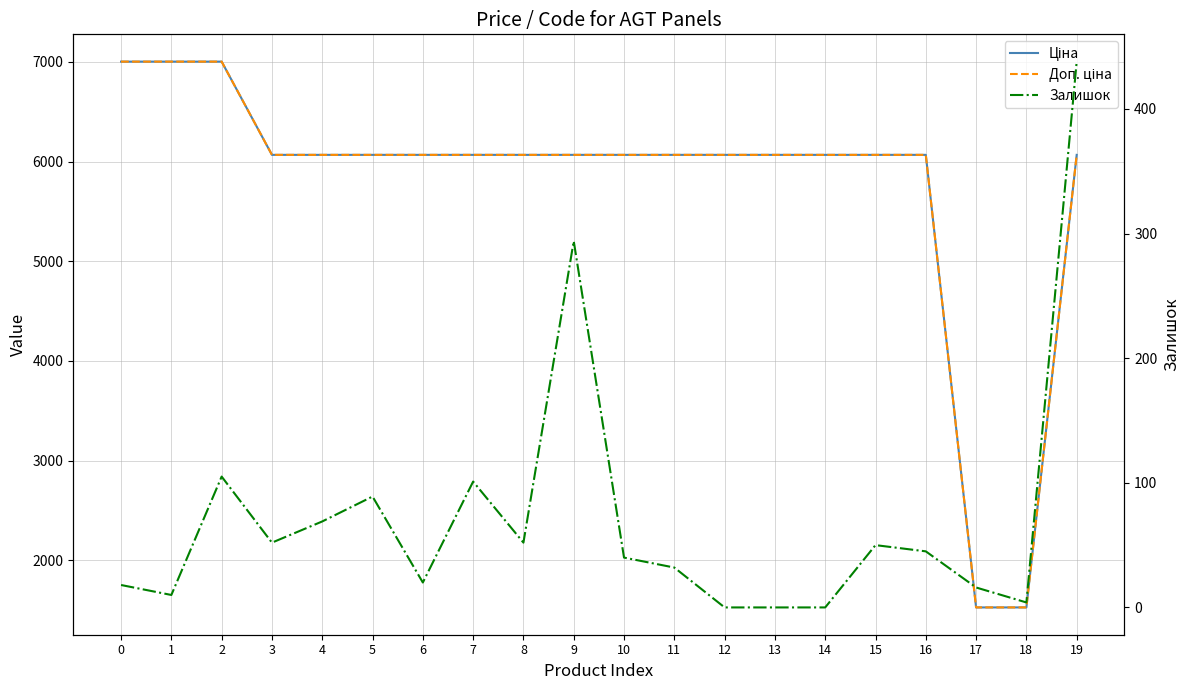

Reading right to left, list all the values displayed in this chart.

Ціна: 19=6067.2	18=1526.8	17=1526.8	16=6067.2	15=6067.2	14=6067.2	13=6067.2	12=6067.2	11=6067.2	10=6067.2	9=6067.2	8=6067.2	7=6067.2	6=6067.2	5=6067.2	4=6067.2	3=6067.2	2=7002.7	1=7002.7	0=7002.7
Доп. ціна: 19=6067.2	18=1527.0	17=1527.0	16=6067.2	15=6067.2	14=6067.2	13=6067.2	12=6067.2	11=6067.2	10=6067.2	9=6067.2	8=6067.2	7=6067.2	6=6067.2	5=6067.2	4=6067.2	3=6067.2	2=7002.7	1=7002.7	0=7002.7
Залишок: 19=438.0	18=4.0	17=16.0	16=45.0	15=50.0	14=0.0	13=0.0	12=0.0	11=32.0	10=40.0	9=294.0	8=52.0	7=101.0	6=20.0	5=89.0	4=69.0	3=52.0	2=105.0	1=10.0	0=18.0